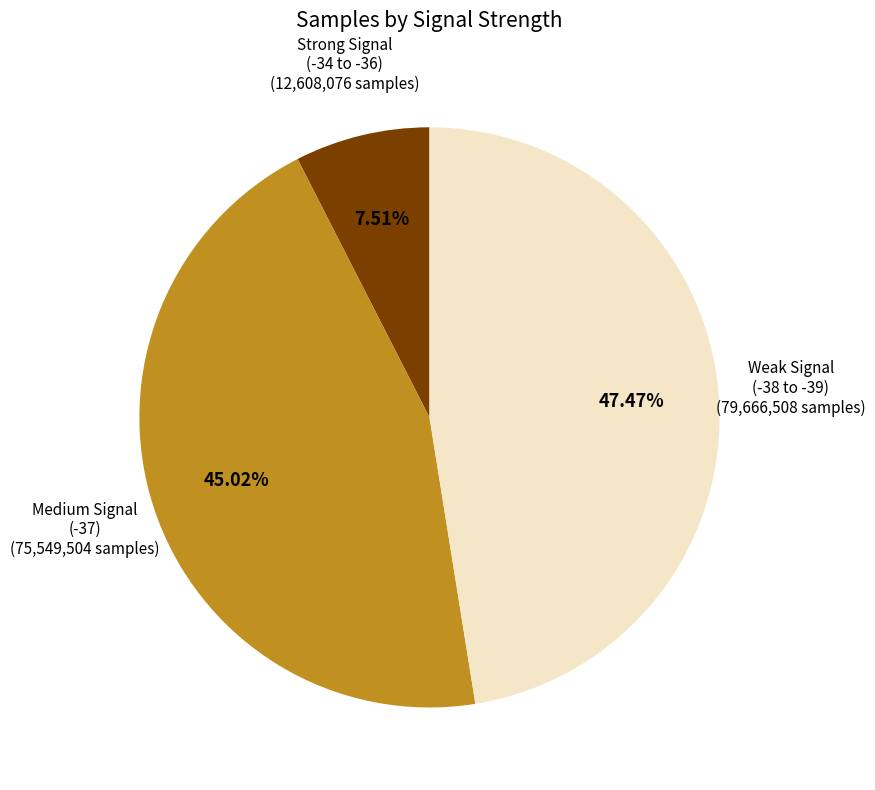

Is there a majority slice in this chart?

No